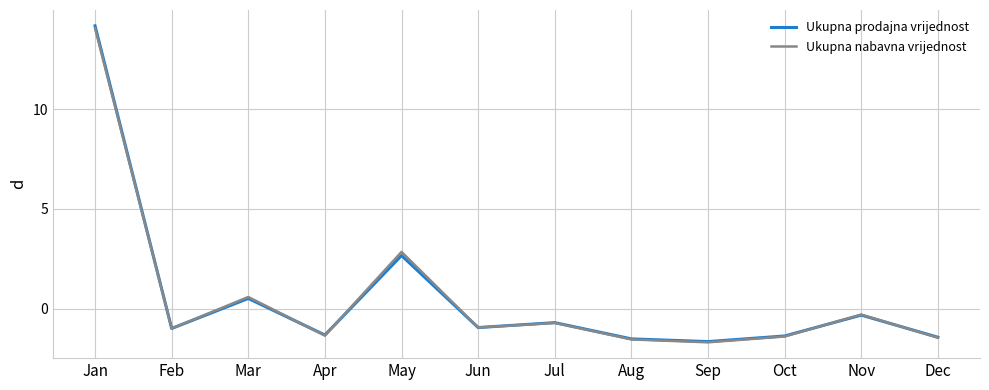

How many values in Ukupna prodajna vrijednost are below zero?

9